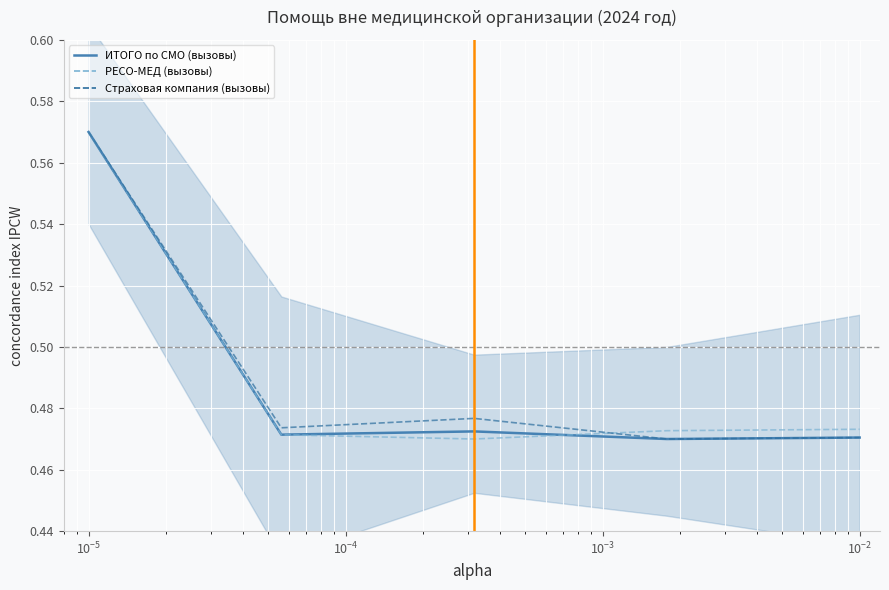

At how many categories does at least one series exceed 0?

5